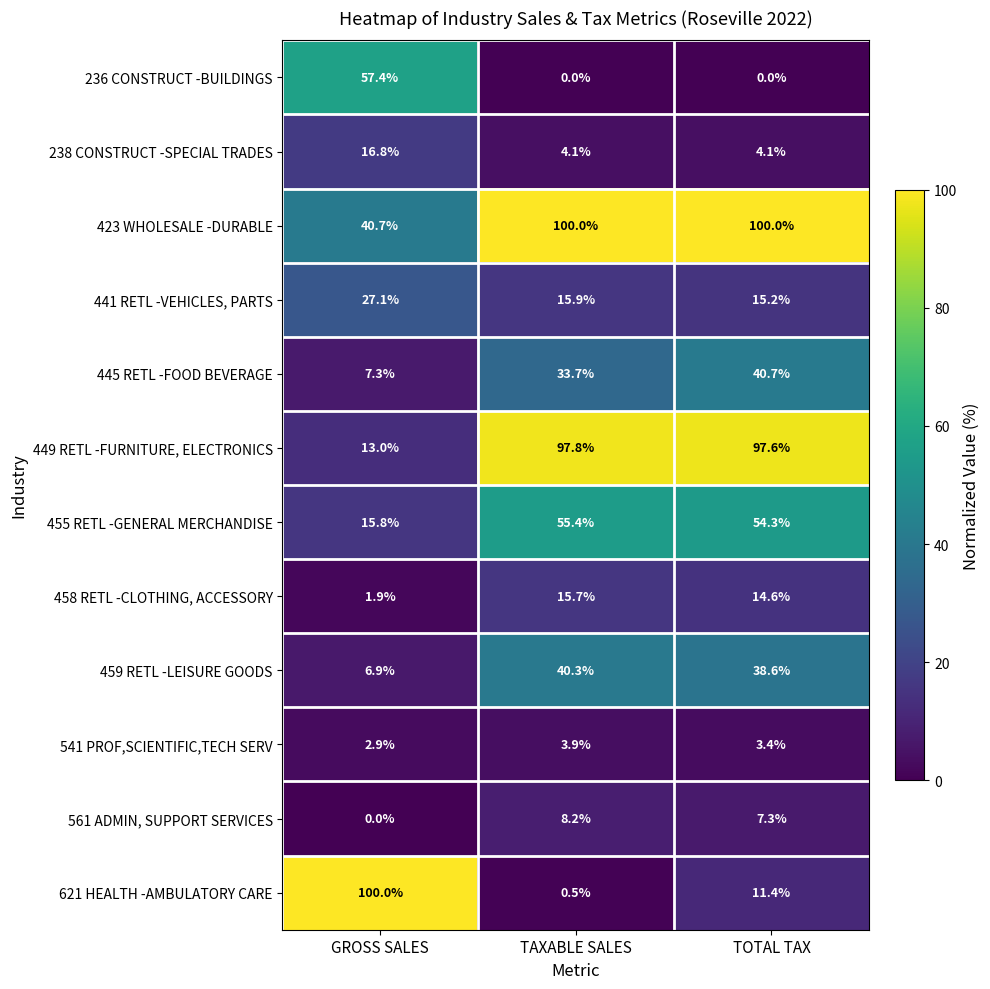

What is the difference between the maximum and second lowest values in the 459 RETL -LEISURE GOODS series?

1.7